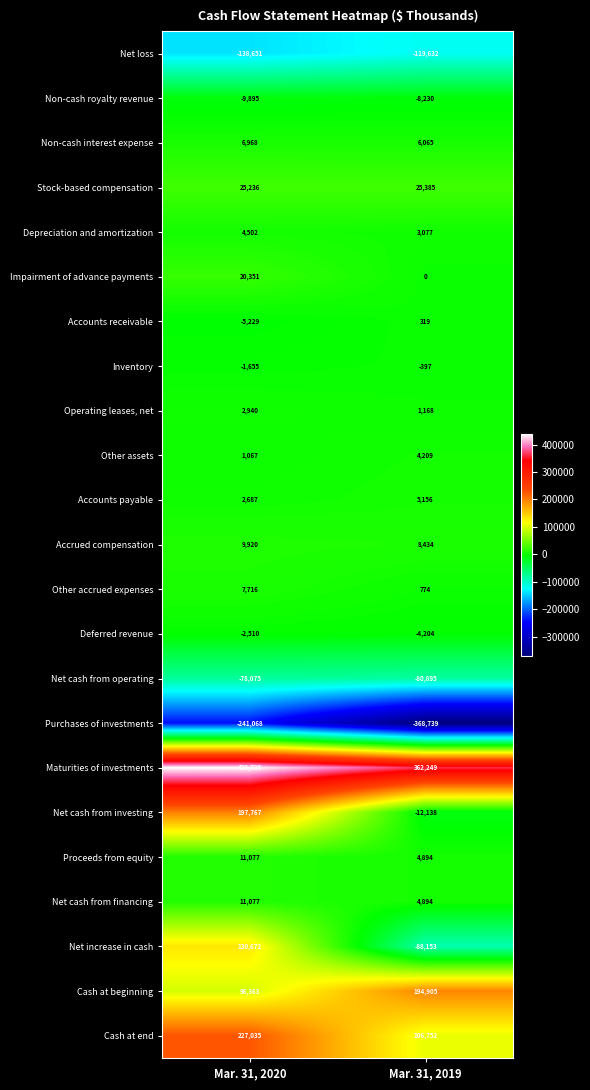

Which series has the widest spread of values?

Net increase in cash